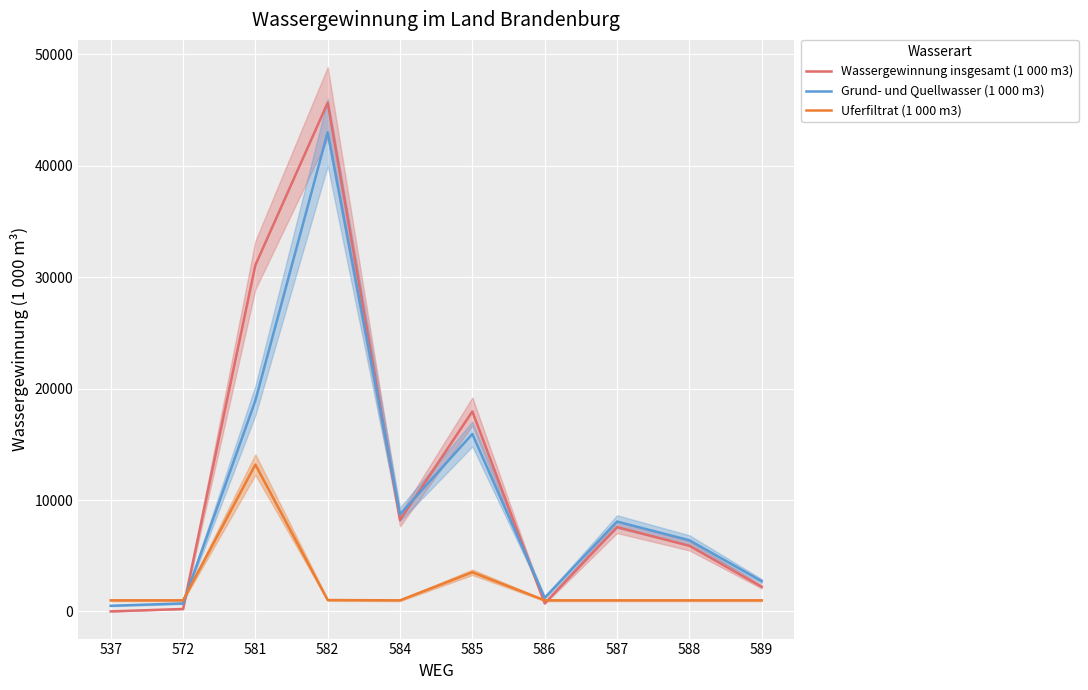

At 589, list the series in order from smallest to largest.

Uferfiltrat (1 000 m3), Wassergewinnung insgesamt (1 000 m3), Grund- und Quellwasser (1 000 m3)